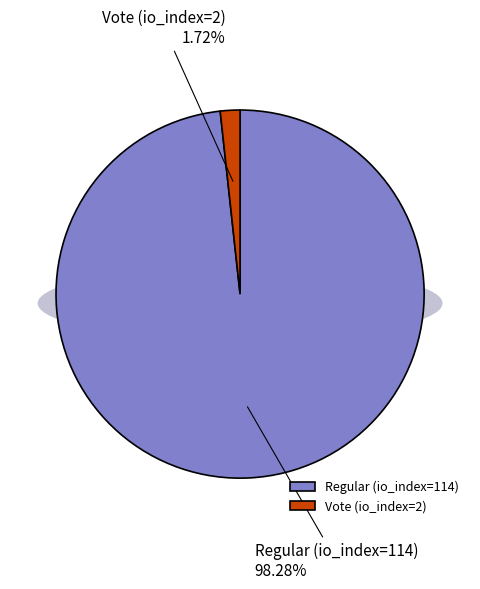

What percentage is the Vote (io_index=2) slice, to the nearest percent?

2%